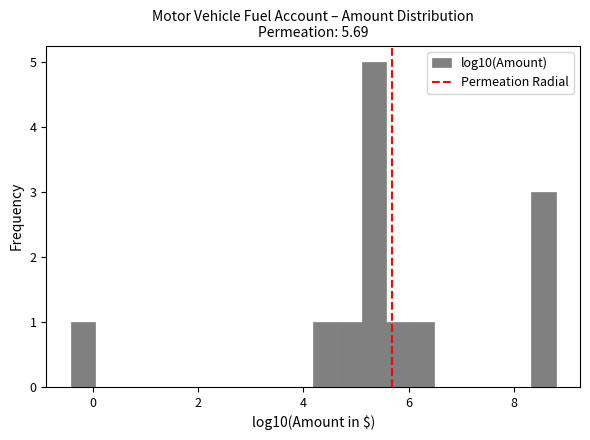

Around what value on the x-axis is the tallest bar? Give the approximate position of its centre, as read against the axis.

5.4